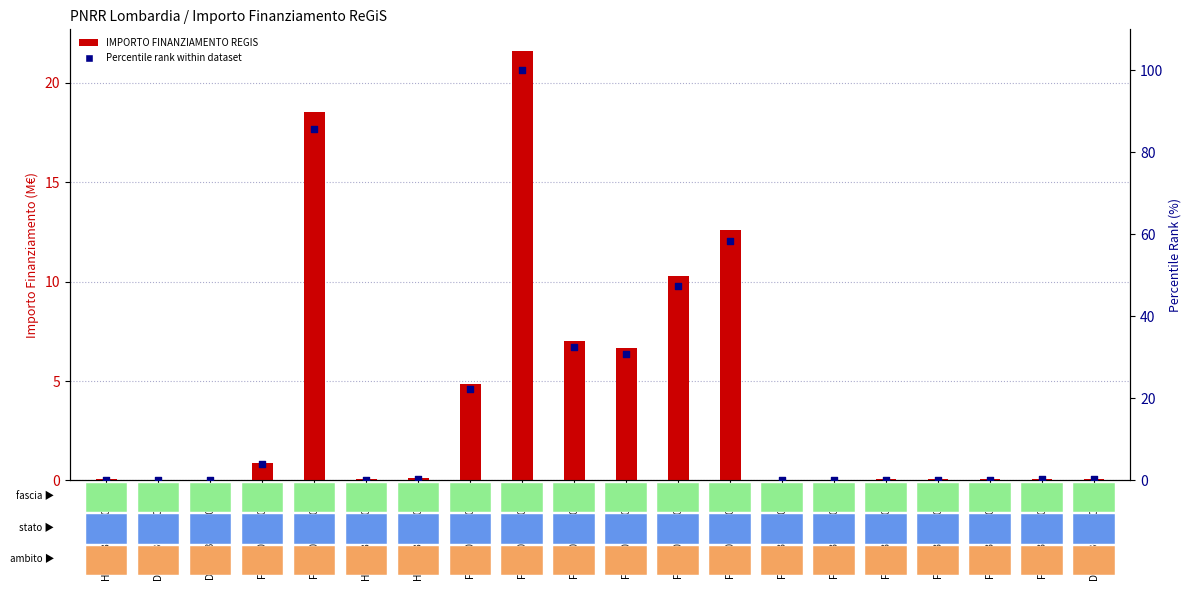

What is the total value across all series at F17G20000070006?

37.4